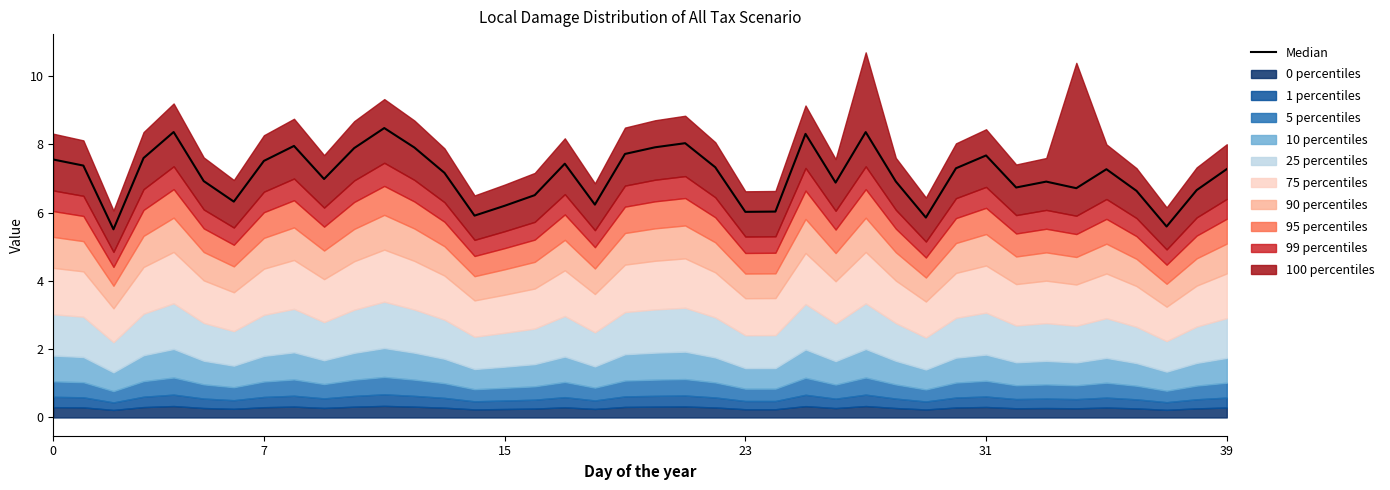

The chart shows a value of 6.7 at 38. True or false?

True